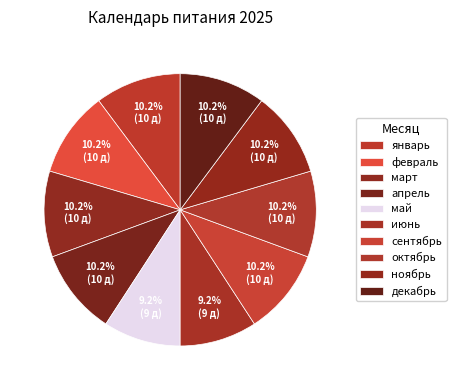

To the nearest percent, what percentage of the pie is июнь?

9%